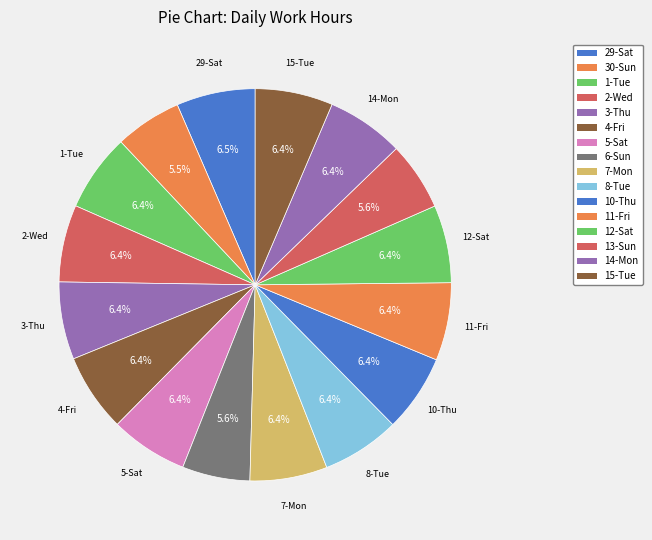

How many segments does this pie chart have?

16